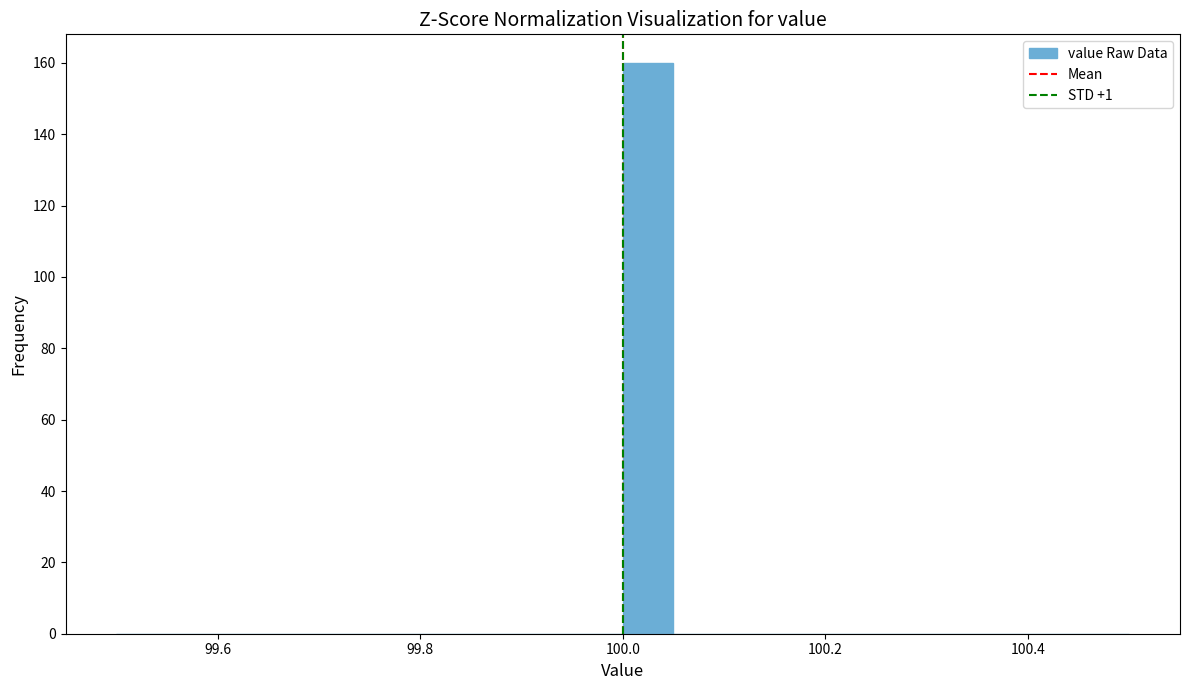

Around what value on the x-axis is the tallest bar? Give the approximate position of its centre, as read against the axis.

100.02